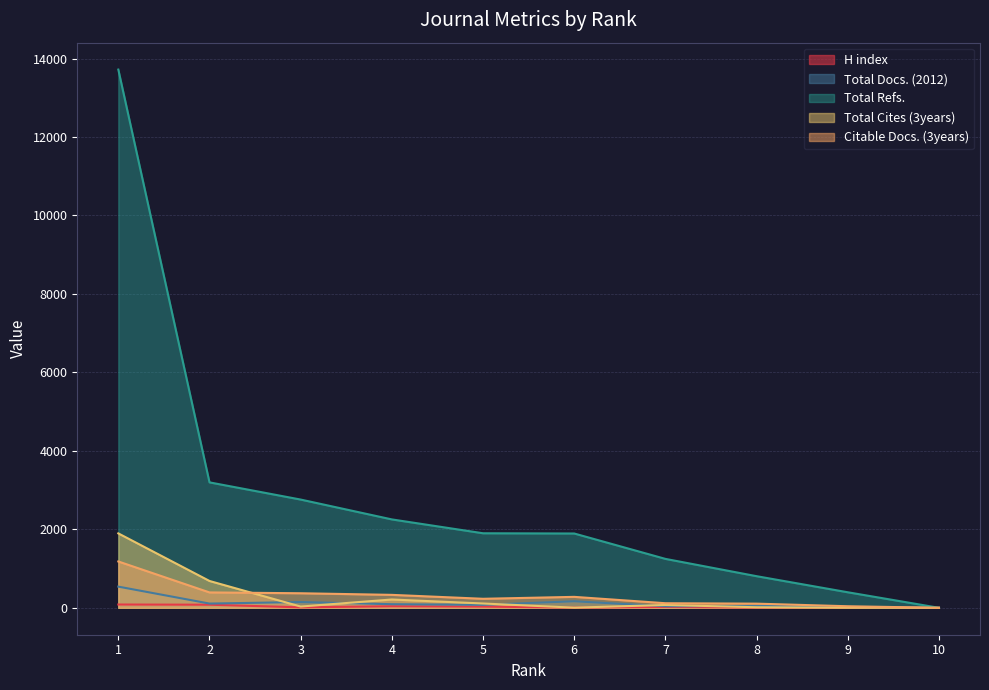

Reading left to right, extract all data points from this chart.

H index: 1=84	2=79	3=12	4=40	5=31	6=5	7=21	8=6	9=9	10=0
Total Docs. (2012): 1=540	2=108	3=147	4=92	5=76	6=167	7=40	8=48	9=20	10=0
Total Refs.: 1=13718	2=3197	3=2759	4=2253	5=1900	6=1894	7=1247	8=806	9=396	10=0
Total Cites (3years): 1=1897	2=684	3=32	4=212	5=110	6=4	7=72	8=14	9=3	10=0
Citable Docs. (3years): 1=1181	2=392	3=371	4=330	5=230	6=279	7=117	8=106	9=40	10=0